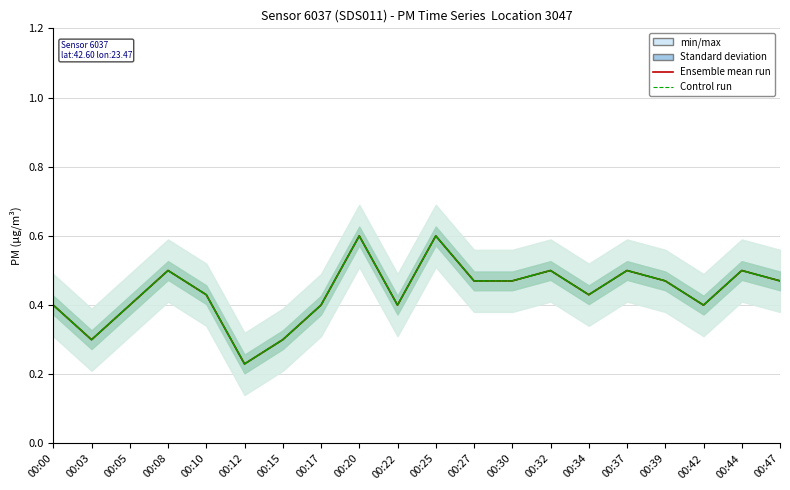

What is the sum of all Ensemble mean P2 values?

8.8